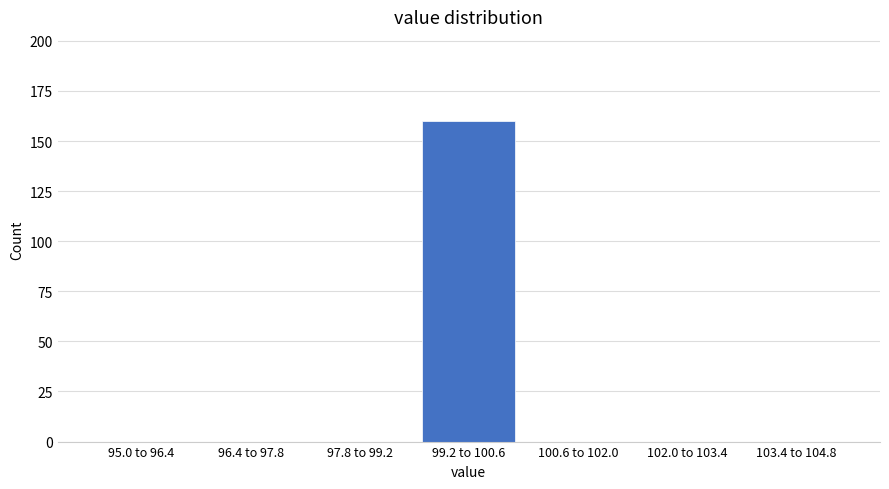

Reading left to right, what are all the values shown in this chart?

95.0 to 96.4=0	96.4 to 97.8=0	97.8 to 99.2=0	99.2 to 100.6=160	100.6 to 102.0=0	102.0 to 103.4=0	103.4 to 104.8=0